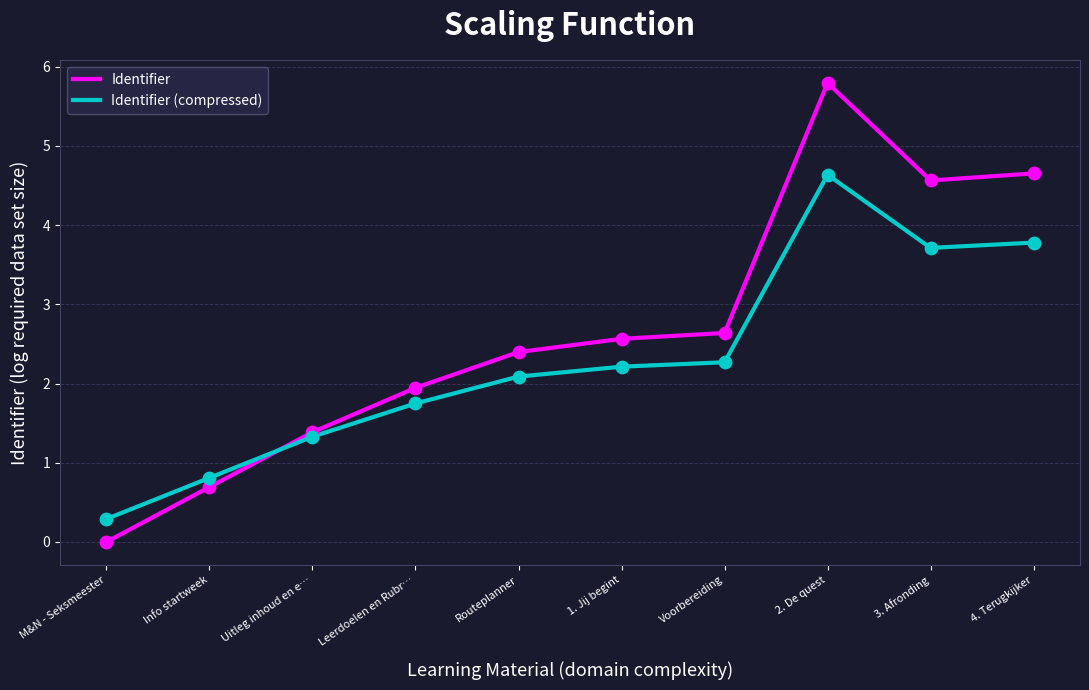

Between Info startweek and Routeplanner, which series saw the biggest shift?

Identifier